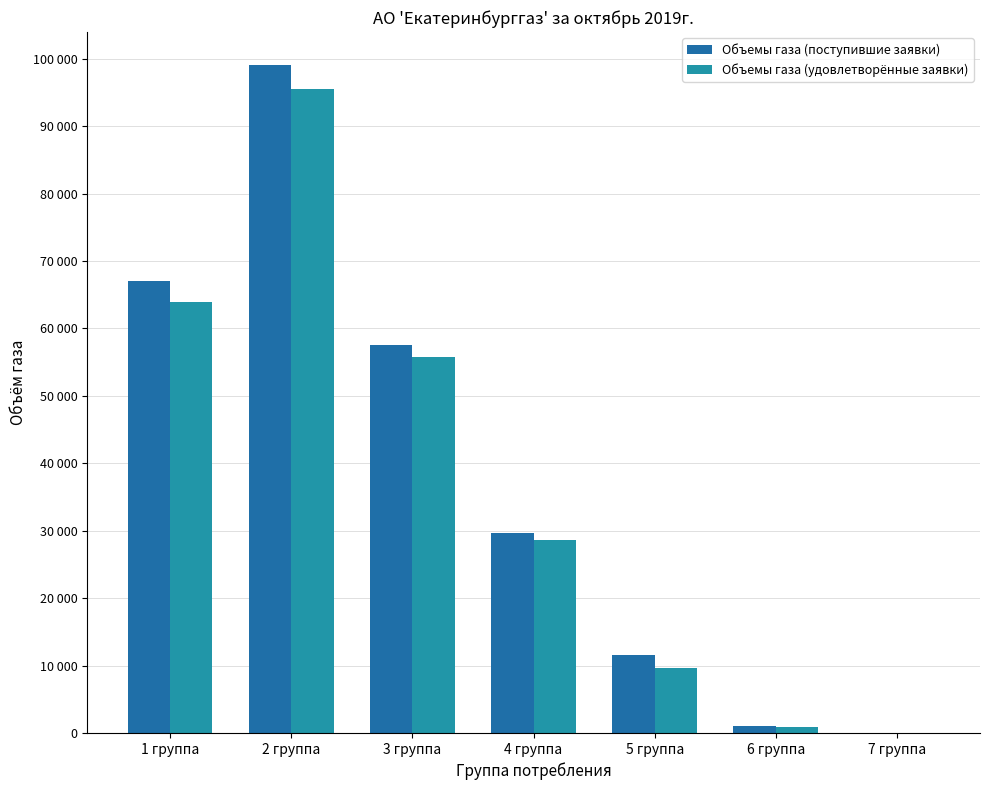

At which label is Объемы газа (удовлетворённые заявки) closest to 47772?

3 группа